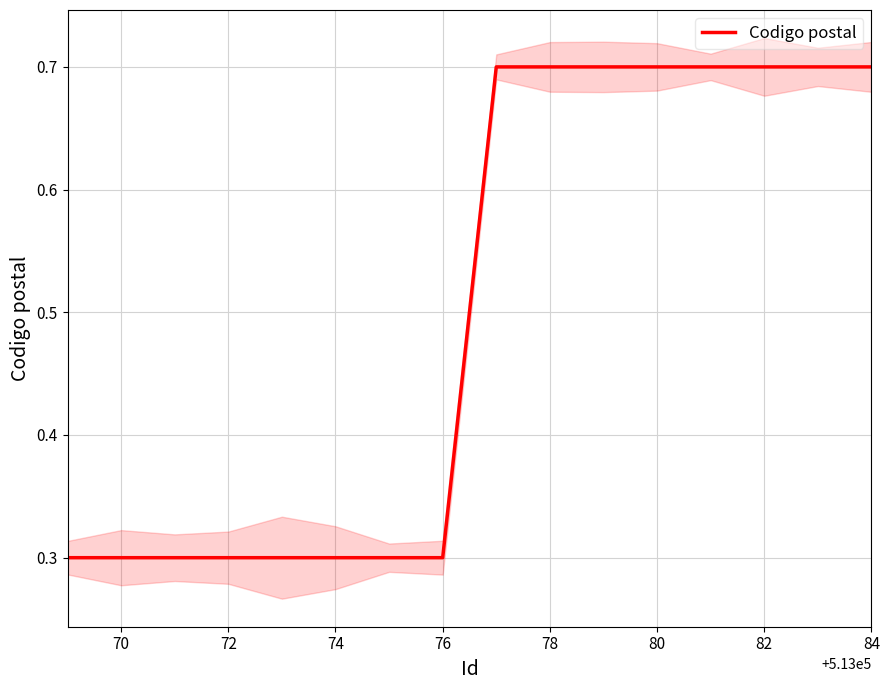

True or false: Codigo postal has a value of 0.7 at 78.

True